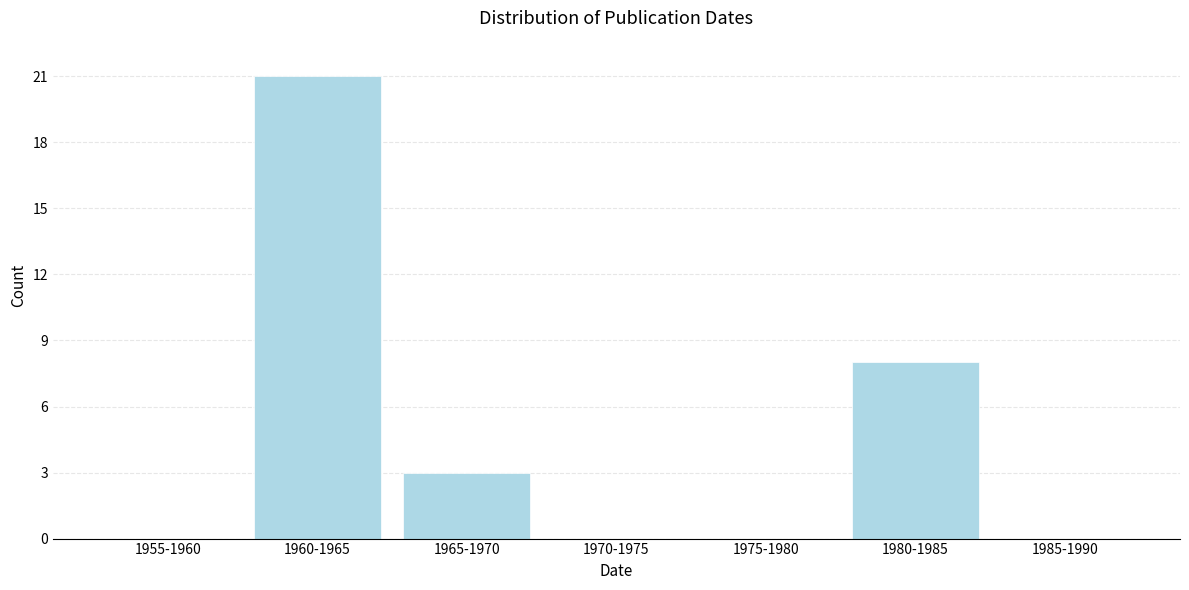

Reading right to left, what are all the values shown in this chart?

1985-1990=0	1980-1985=8	1975-1980=0	1970-1975=0	1965-1970=3	1960-1965=21	1955-1960=0